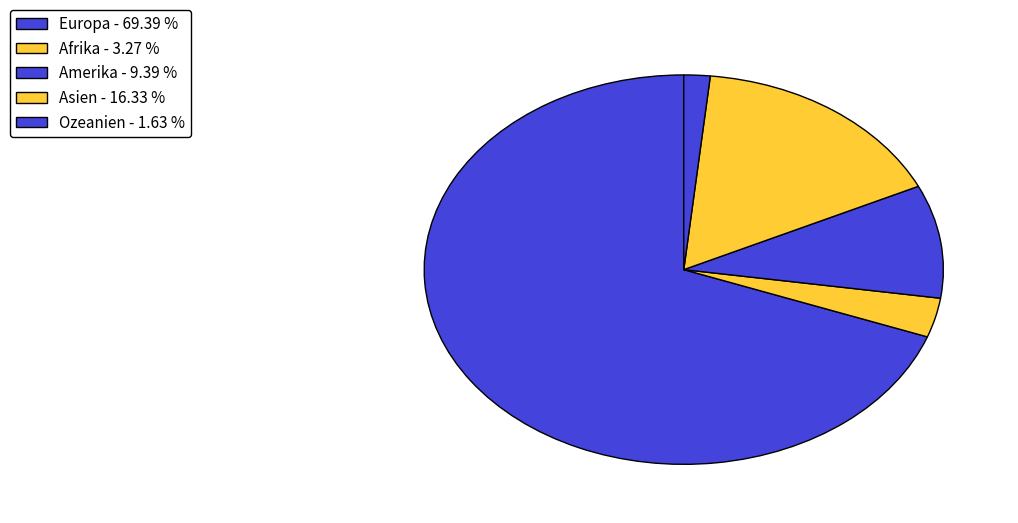

To the nearest percent, what is the combined percentage of Amerika and Afrika?

13%